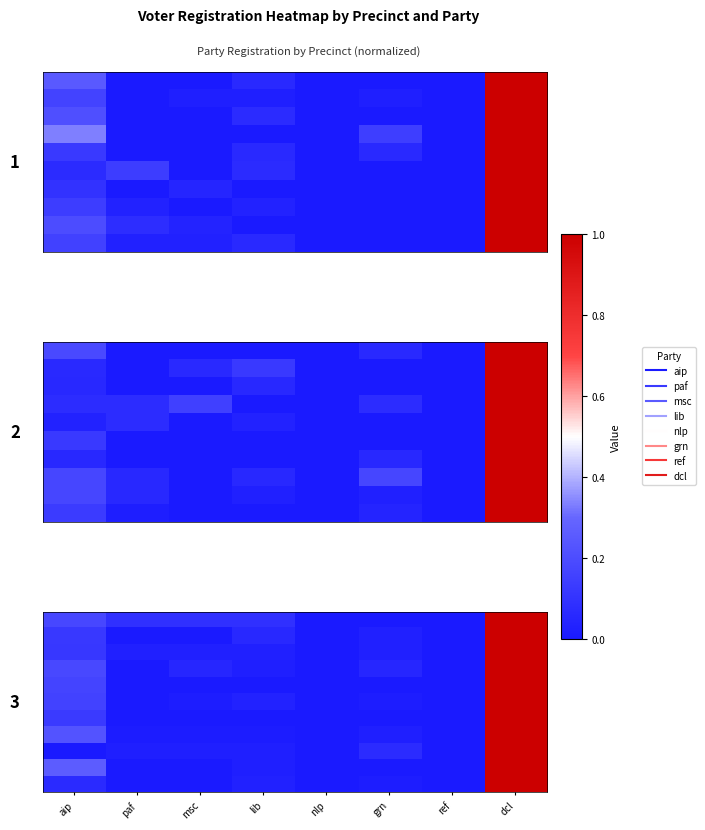

Which label corresponds to the largest value in the chart?

dcl